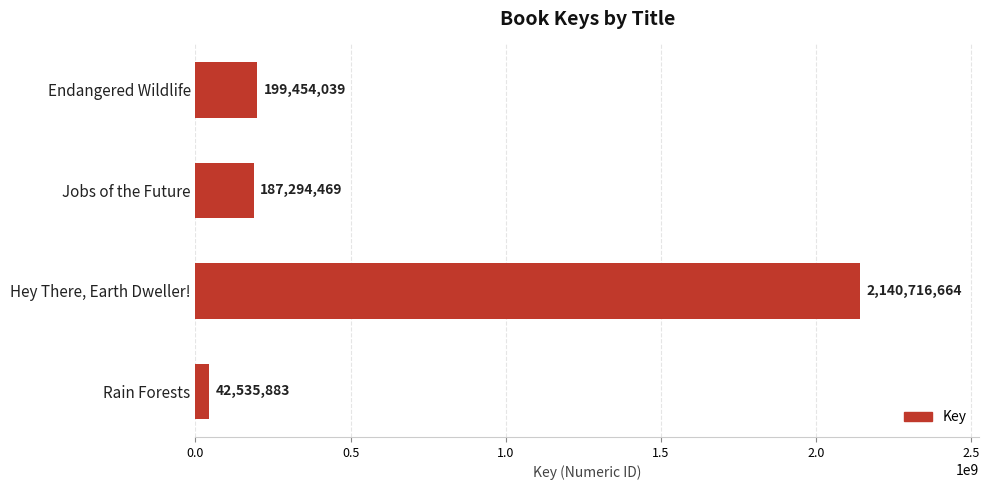

Rank the categories by value from lowest to highest.

Rain Forests, Jobs of the Future, Endangered Wildlife, Hey There, Earth Dweller!